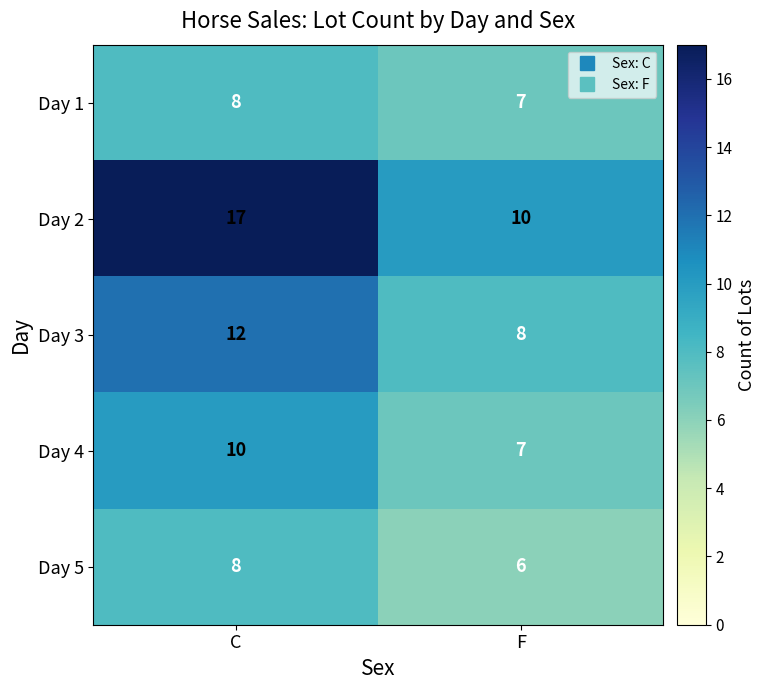

Reading left to right, list all the values displayed in this chart.

Day 1: 8	7
Day 2: 17	10
Day 3: 12	8
Day 4: 10	7
Day 5: 8	6